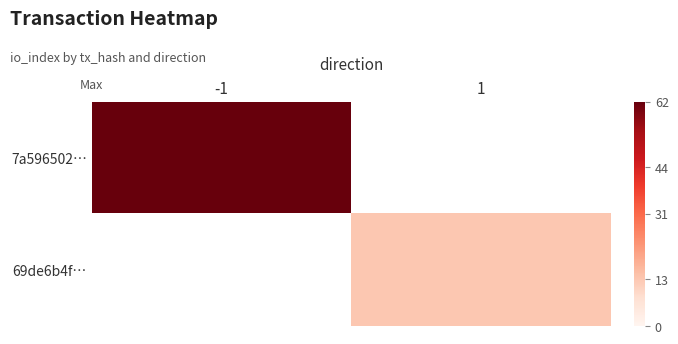

List the series in order of their peak value, lowest first.

69de6b4f…, 7a596502…